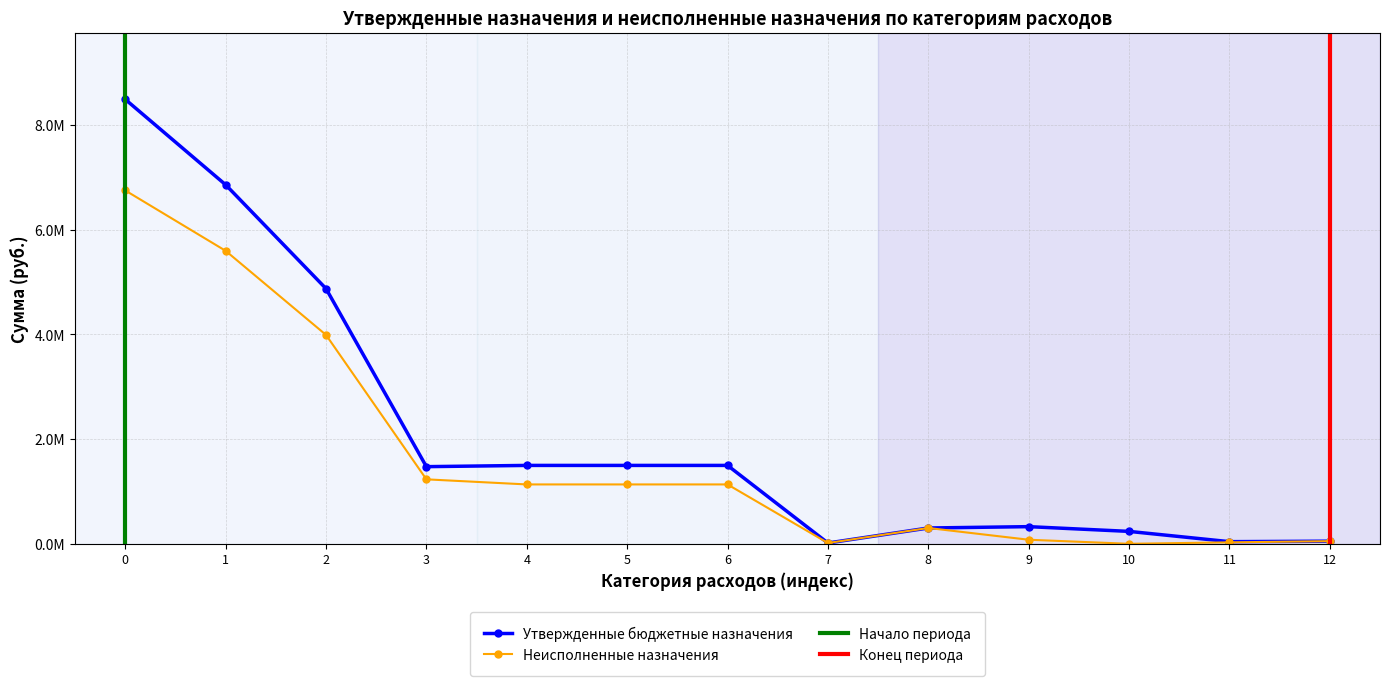

How many data points does each series have?

13